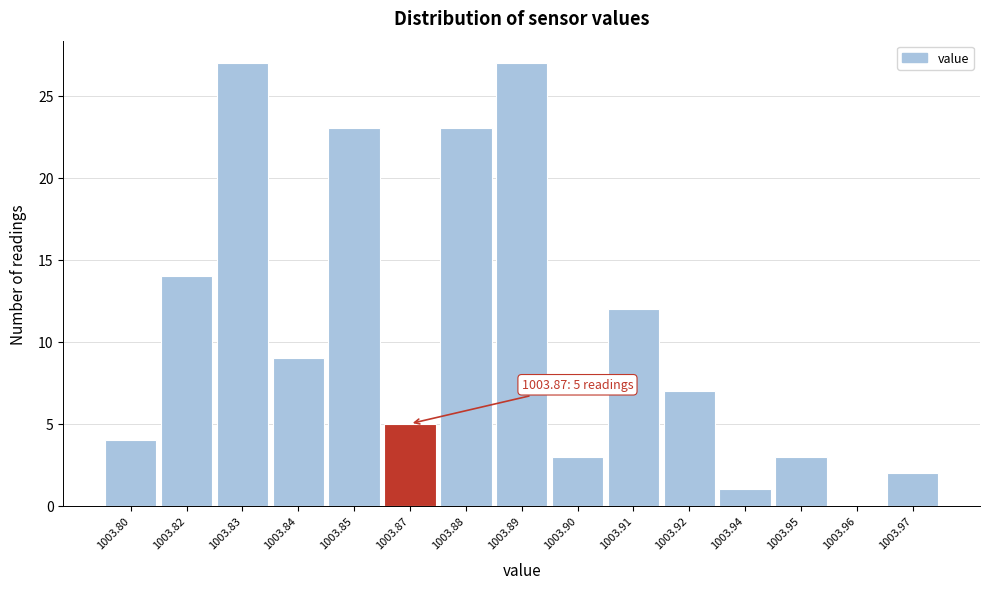

Is it true that the value at 1003.91 is 21?

False